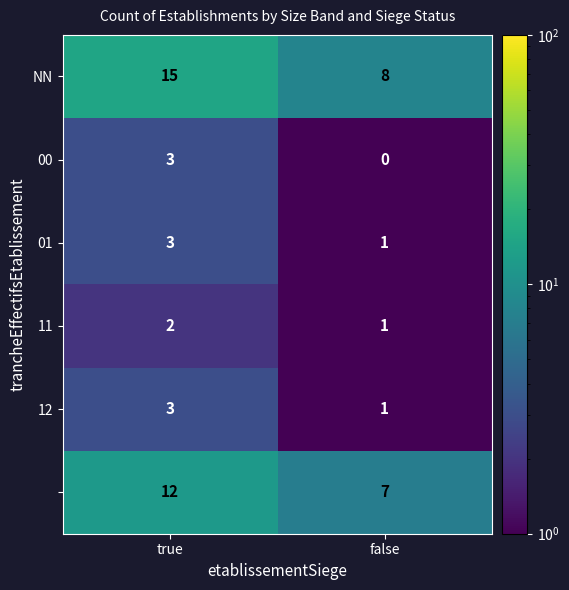

What is the spread (max minus min) of values at true?

13